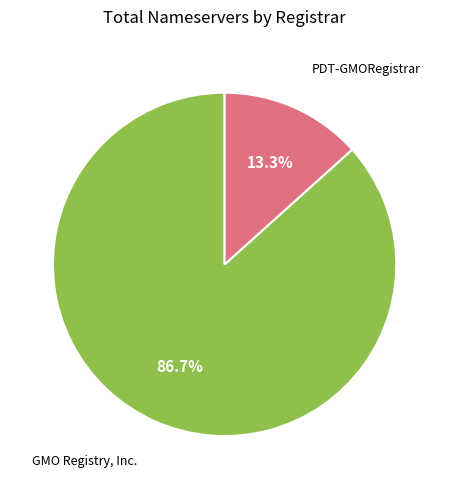

Does any single category account for the majority?

Yes